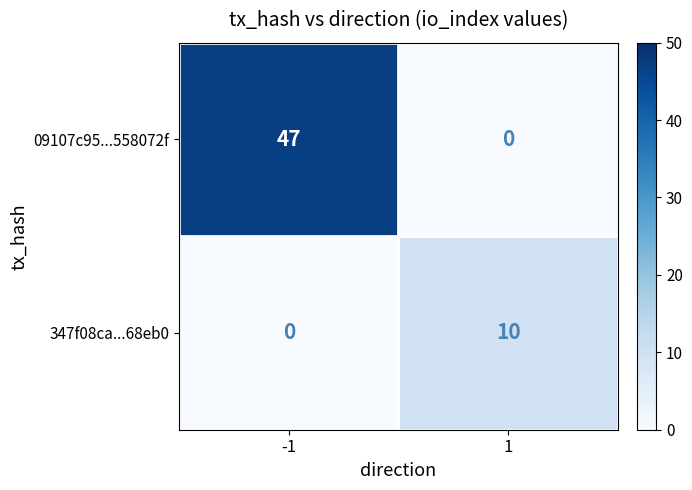

What is the sum of all 09107c95...558072f values?

47